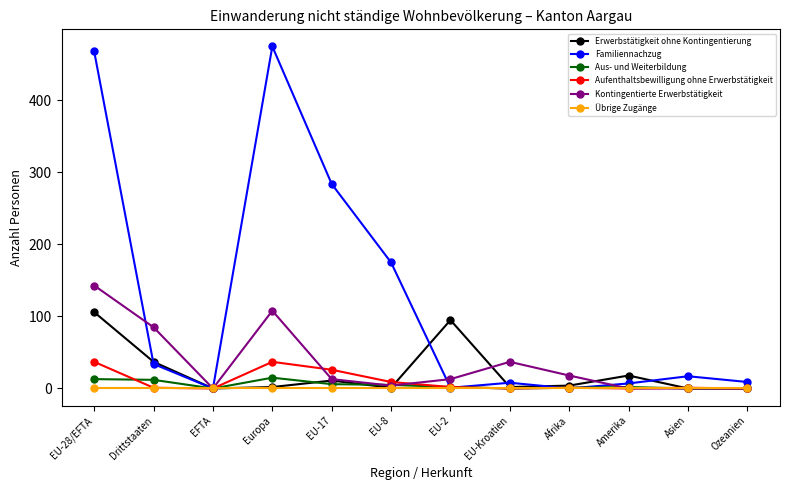

Which series has the largest range (max minus min)?

Familiennachzug